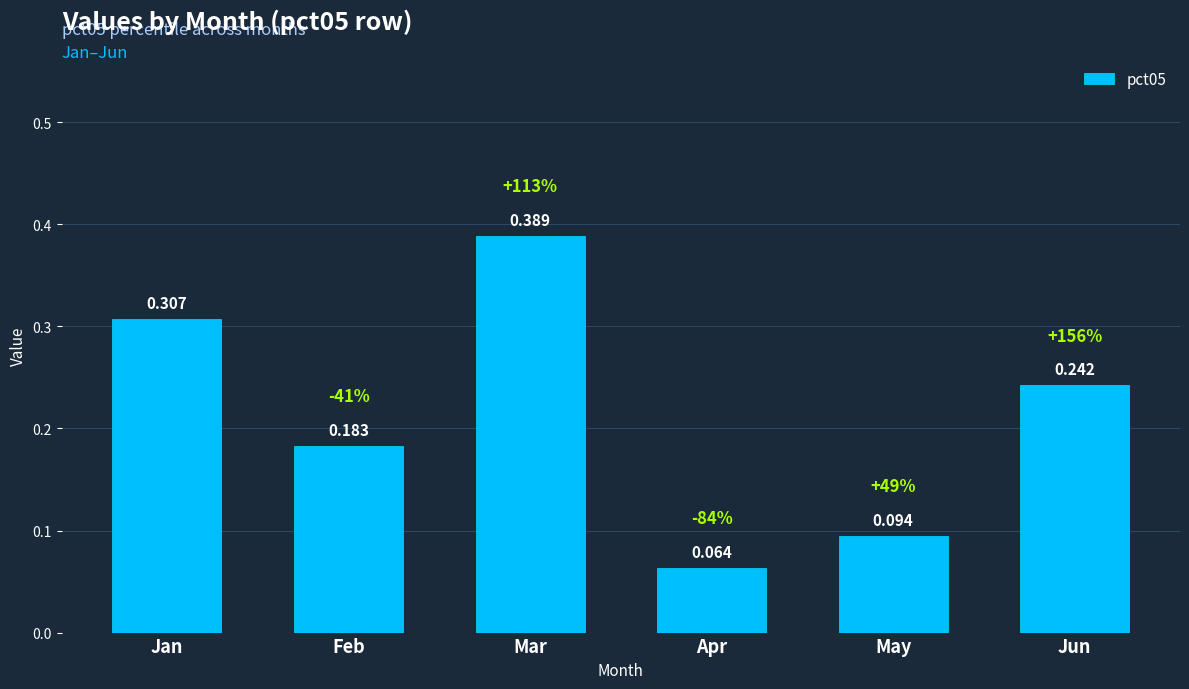

Which category has the highest value across all series?

Mar